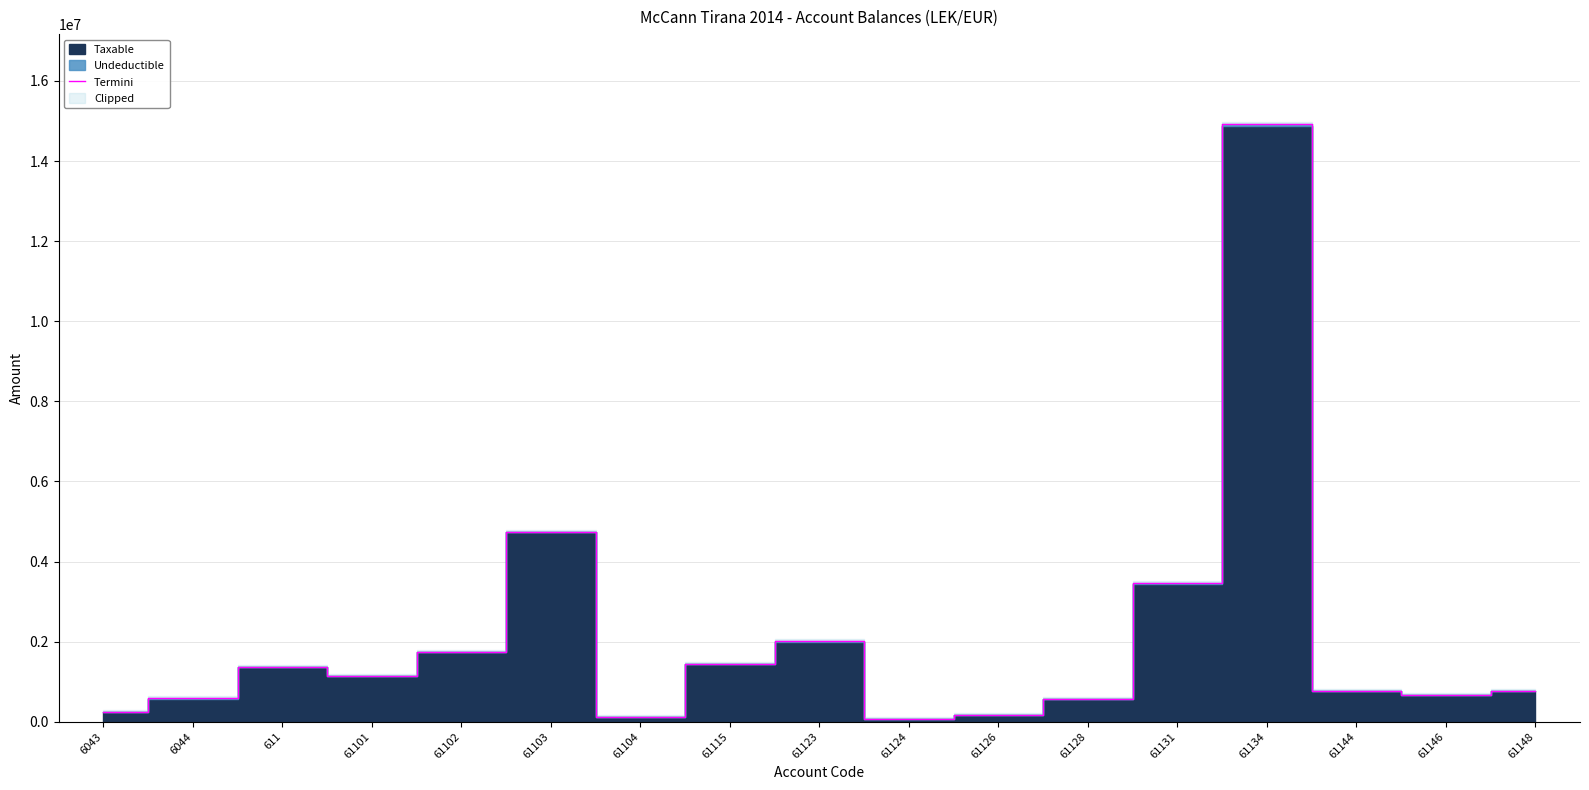

At which category does the data reach its first local peak?

611